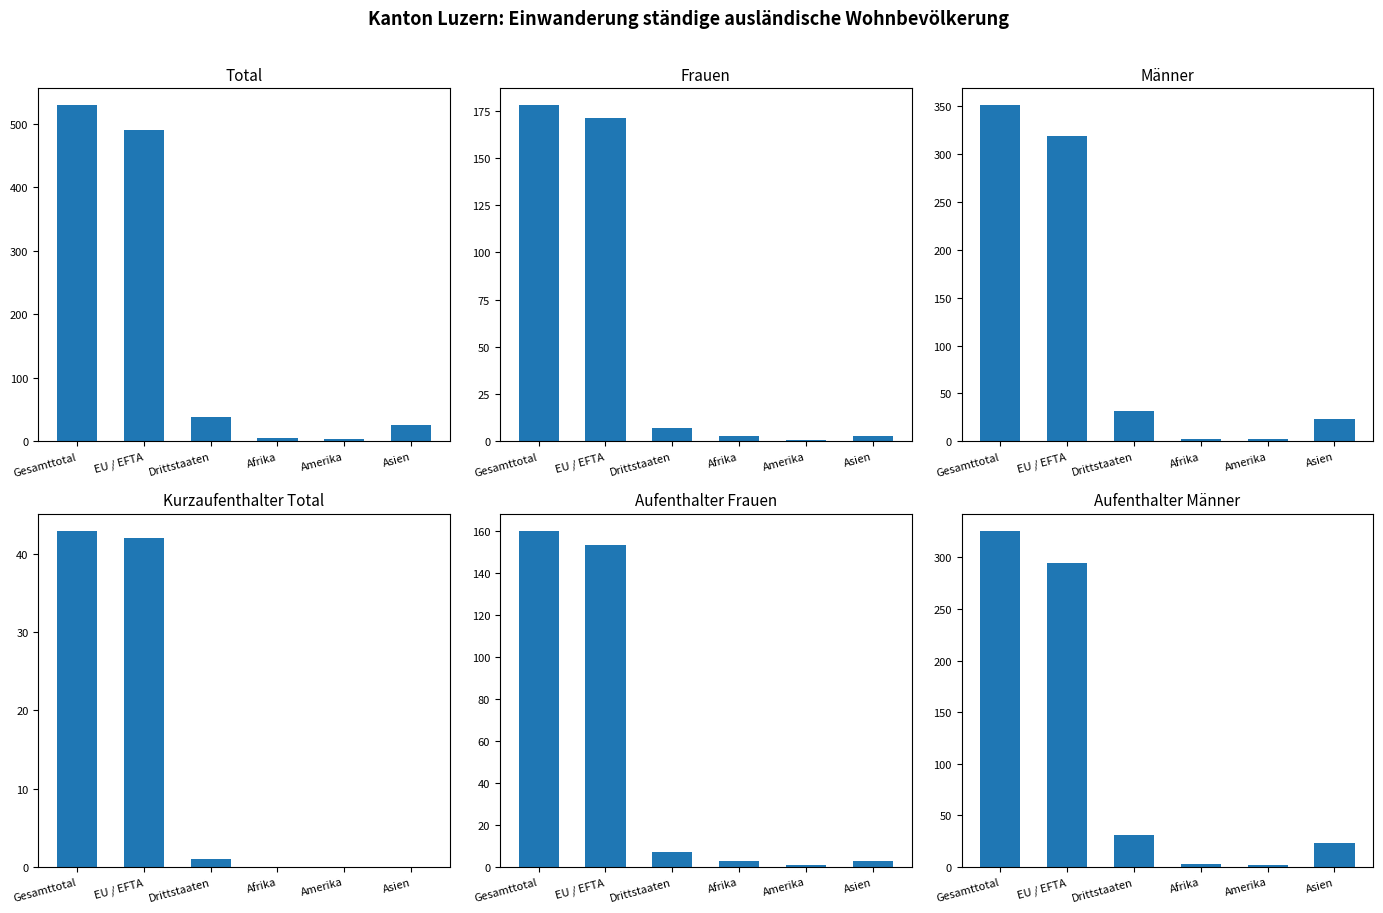

List the series in order of their peak value, lowest first.

Kurzaufenthalter Total, Aufenthalter Frauen, Frauen, Aufenthalter Männer, Männer, Total